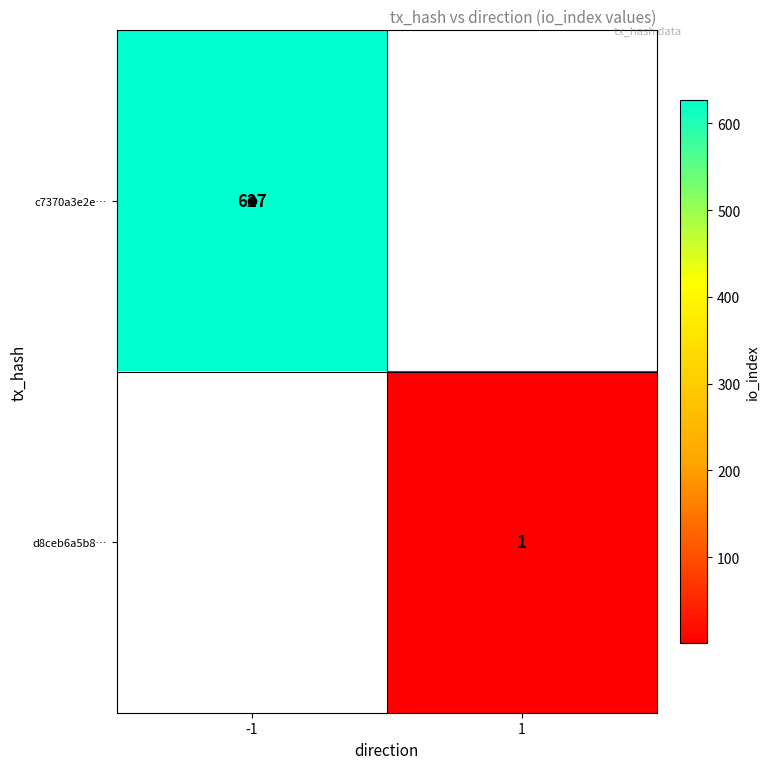

Rank the categories by c7370a3e2e… value from lowest to highest.

1, -1